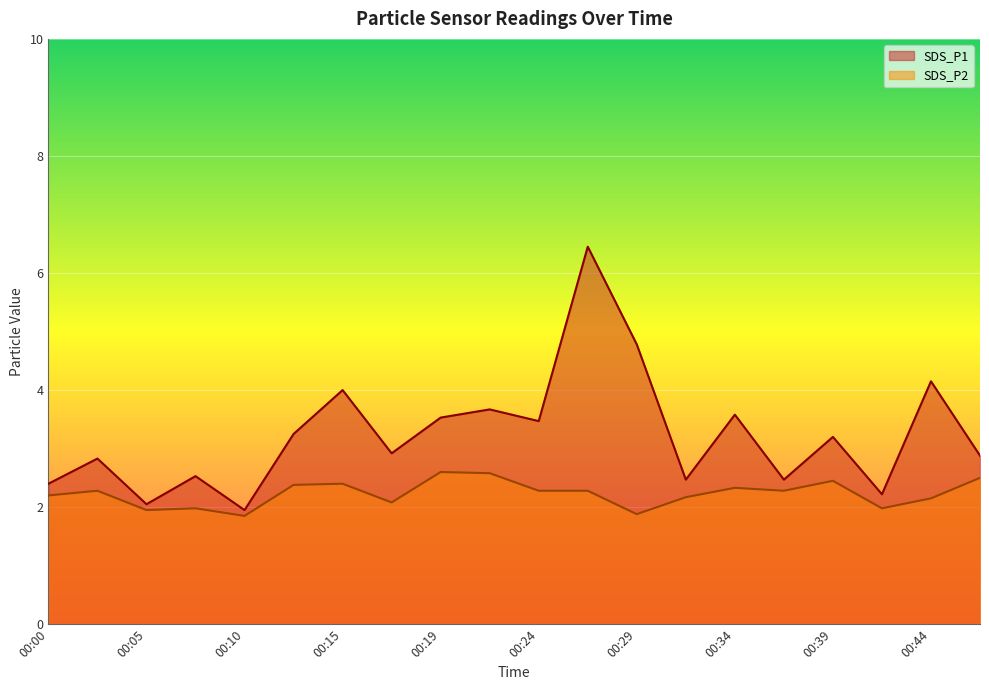

What is the difference between the SDS_P2 values at 00:46 and 00:44?

0.4